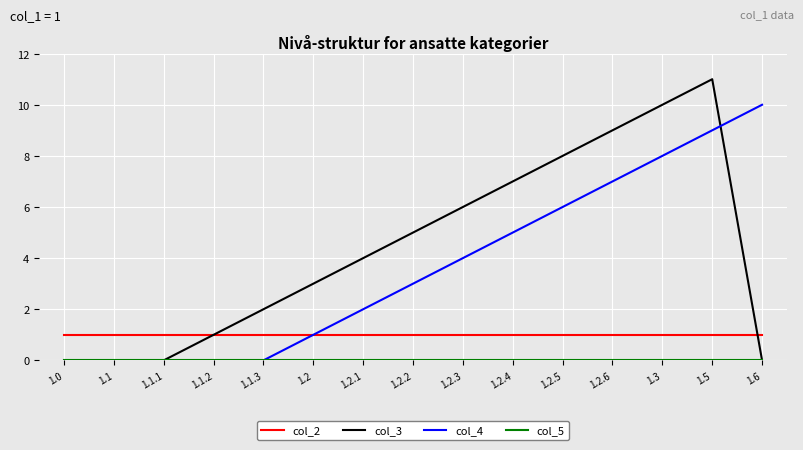

Which series has the largest total across all categories?

col_3